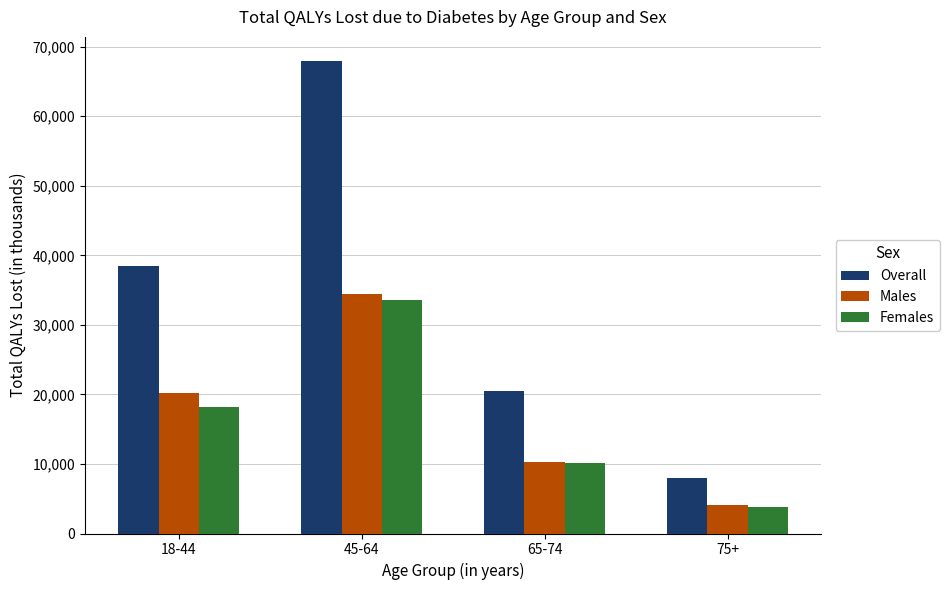

Rank the categories by Females value from highest to lowest.

45-64, 18-44, 65-74, 75+